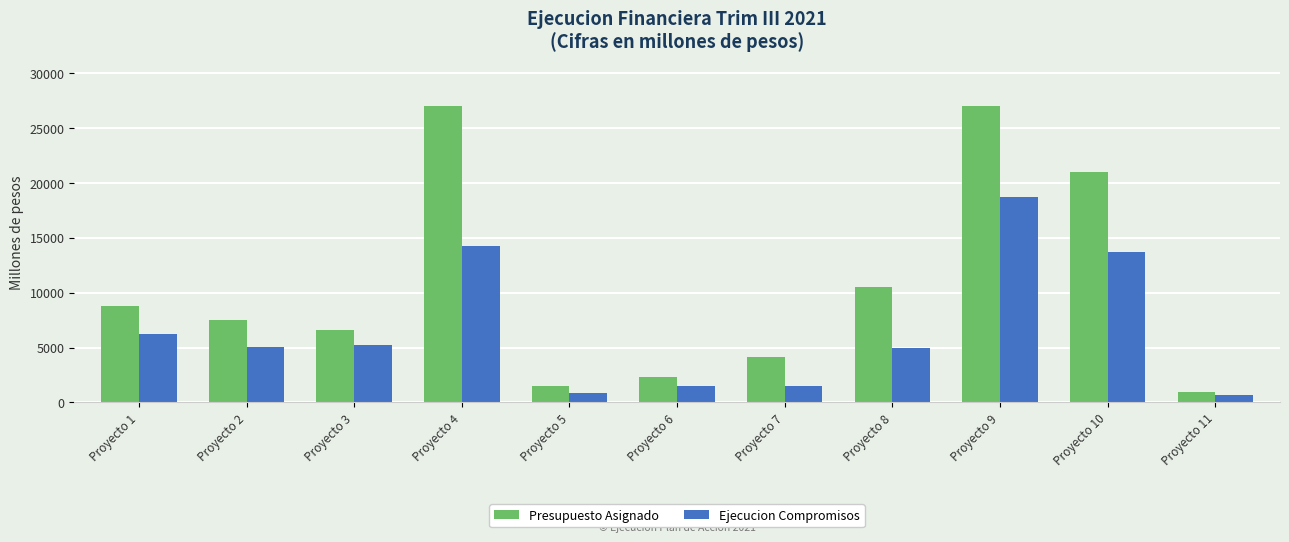

What are all the series names shown in the legend?

Presupuesto Asignado, Ejecucion Compromisos